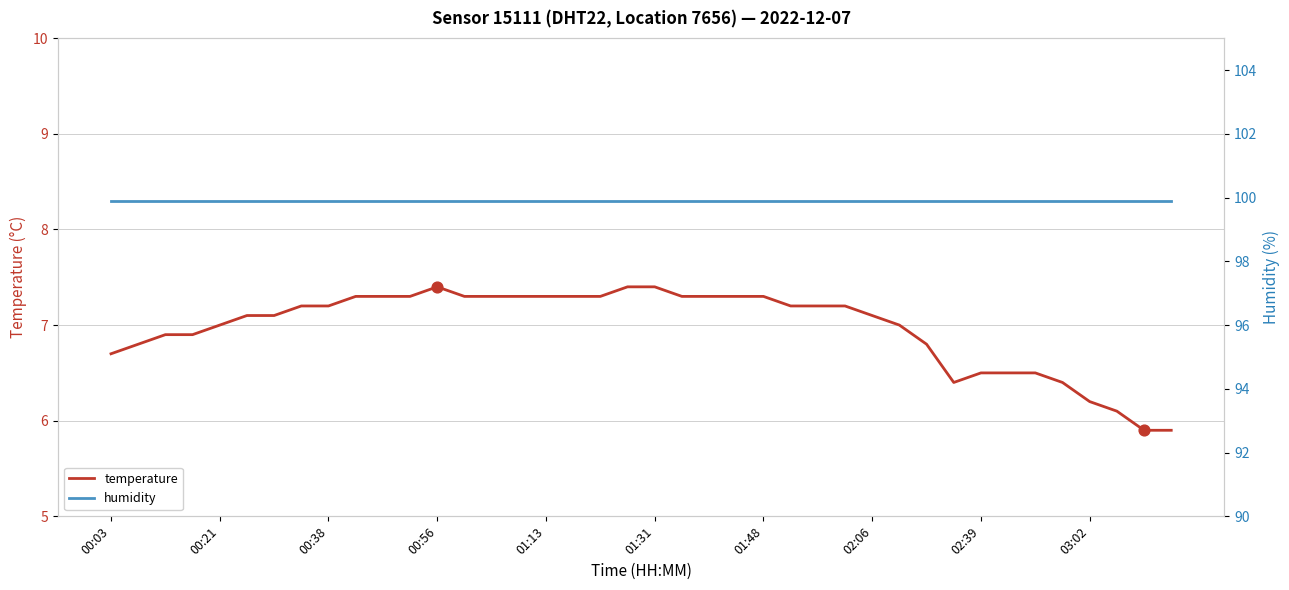

The value of temperature at 00:38 is 7.2. True or false?

True